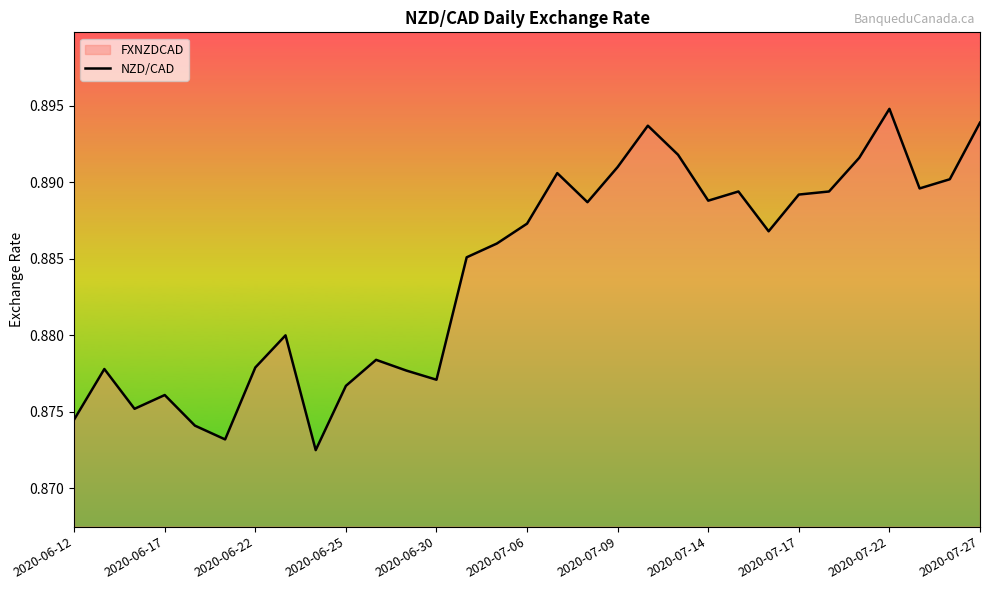

Which label corresponds to the largest value in the chart?

2020-07-22